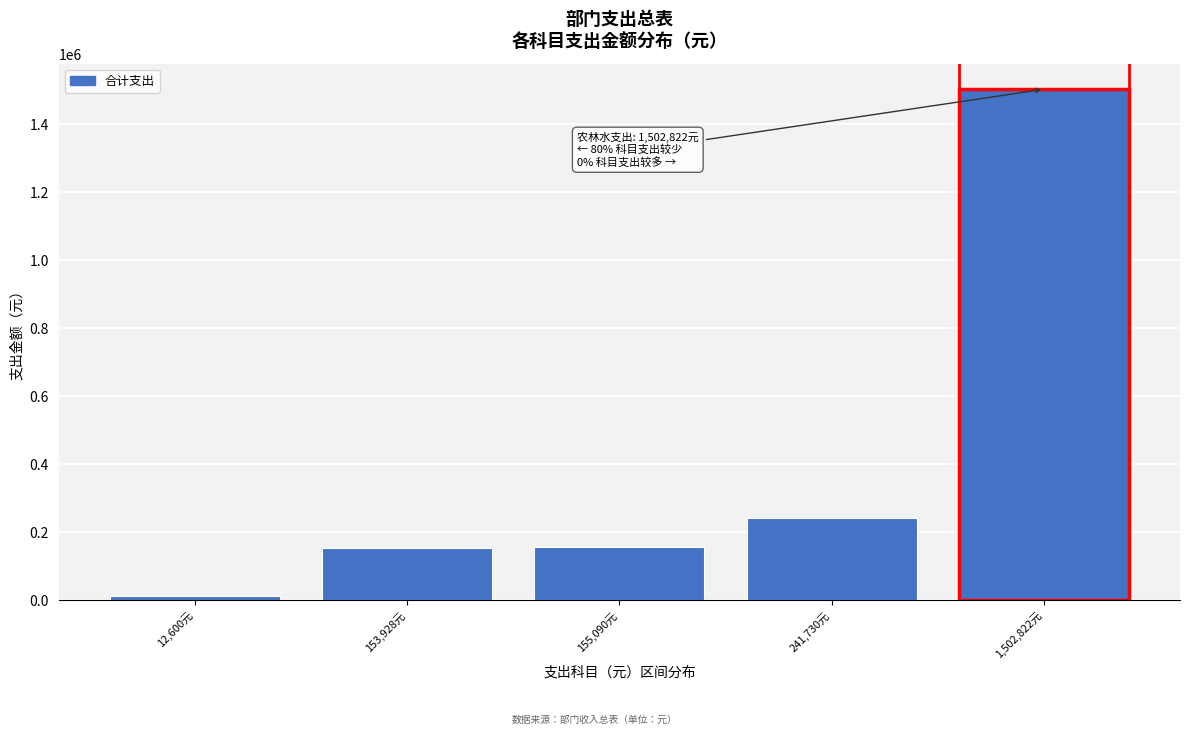

What is the greatest value displayed?

1502822.8